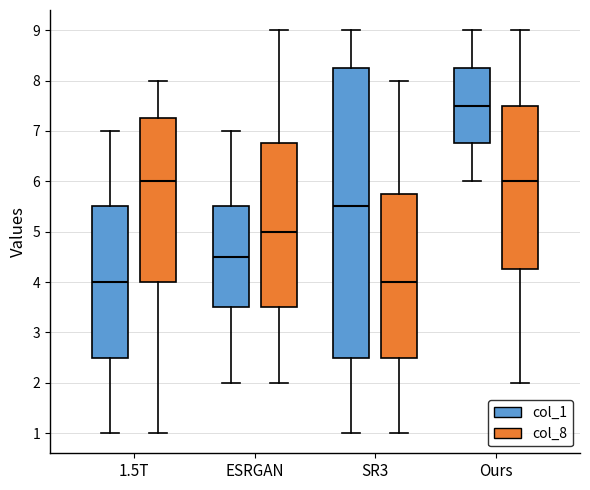

Reading left to right, transcribe this box plot: for each box, give where its median line is, the range the box spans, and where its two whiskers end, as read against the y-axis. The values are not printed on the chart, so give them approximately, as read against the axis.

1.5T (col_1): median 4.0, box 2.5 to 5.5, whiskers 1.0 to 7.0
1.5T (col_8): median 6.0, box 4.0 to 7.3, whiskers 1.0 to 8.0
ESRGAN (col_1): median 4.5, box 3.5 to 5.5, whiskers 2.0 to 7.0
ESRGAN (col_8): median 5.0, box 3.5 to 6.8, whiskers 2.0 to 9.0
SR3 (col_1): median 5.5, box 2.5 to 8.3, whiskers 1.0 to 9.0
SR3 (col_8): median 4.0, box 2.5 to 5.8, whiskers 1.0 to 8.0
Ours (col_1): median 7.5, box 6.8 to 8.3, whiskers 6.0 to 9.0
Ours (col_8): median 6.0, box 4.3 to 7.5, whiskers 2.0 to 9.0